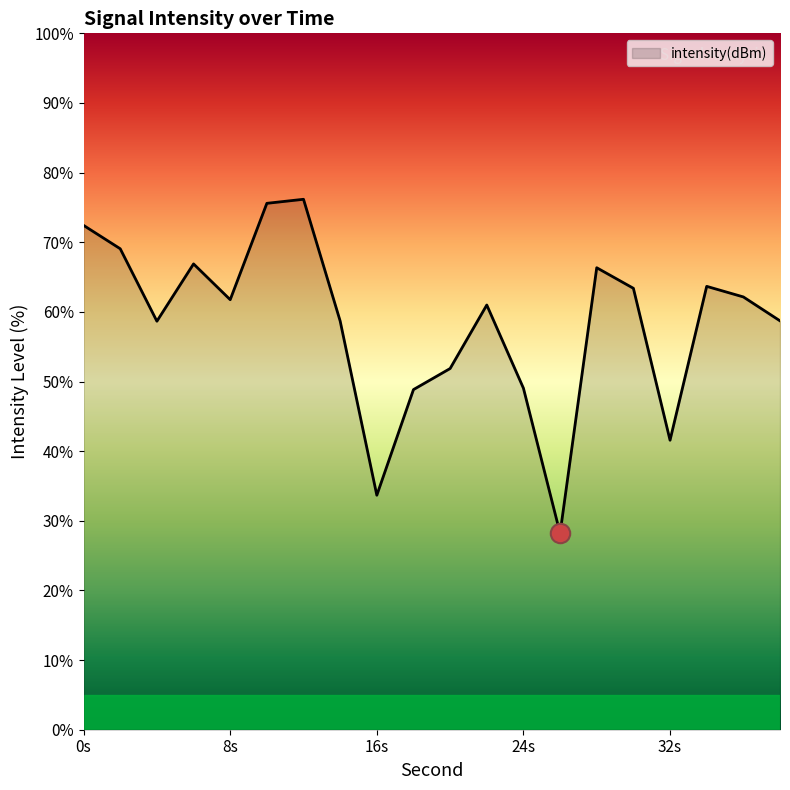

What is the greatest value displayed?

76.2